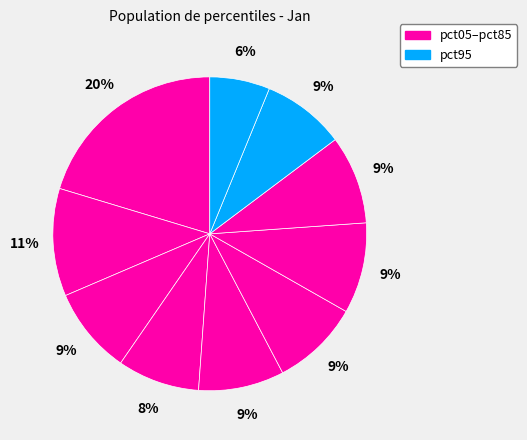

How many slices are in this pie chart?

10